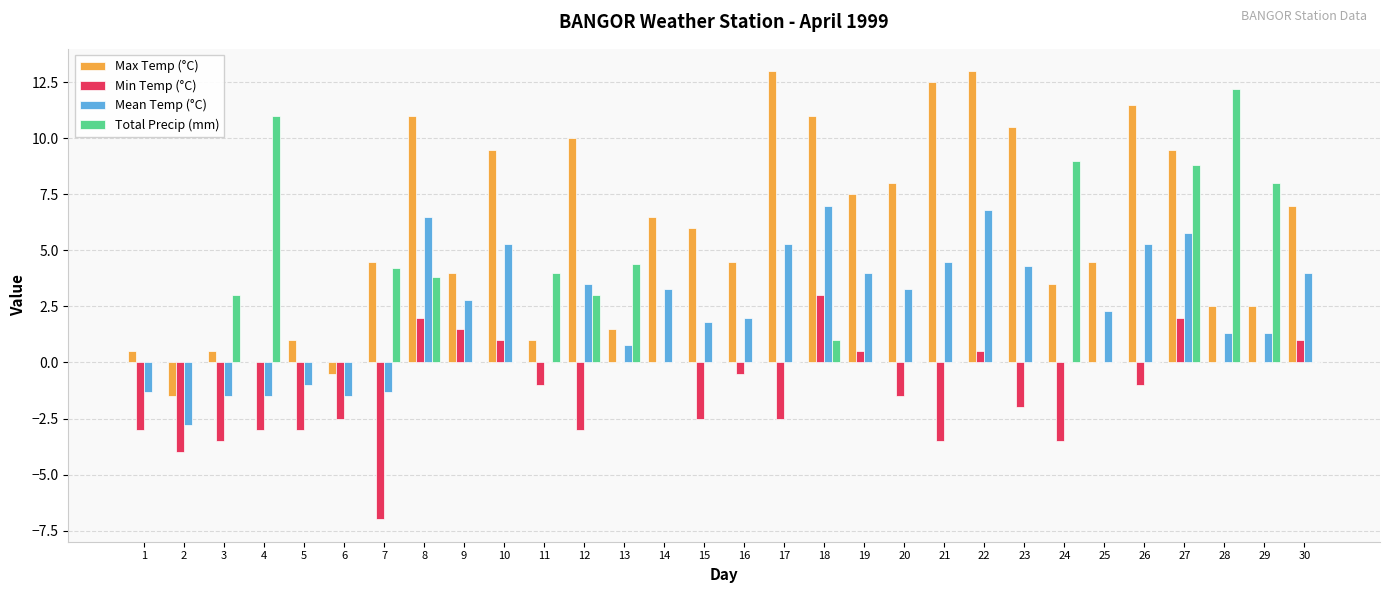

What is the total value across all series at 12?

13.5